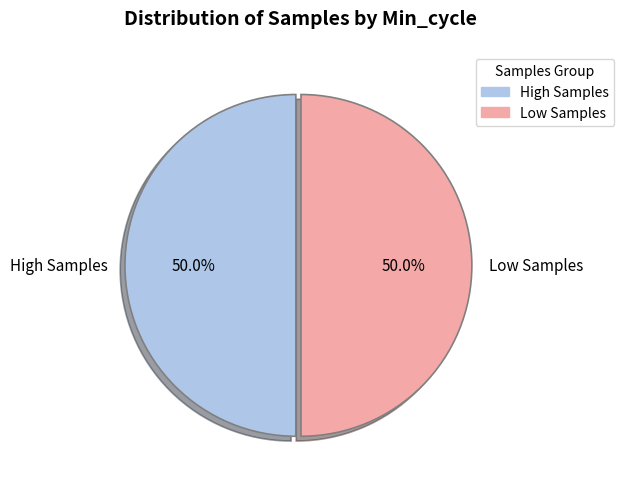

Is the sum of Low Samples and High Samples greater than half?

Yes